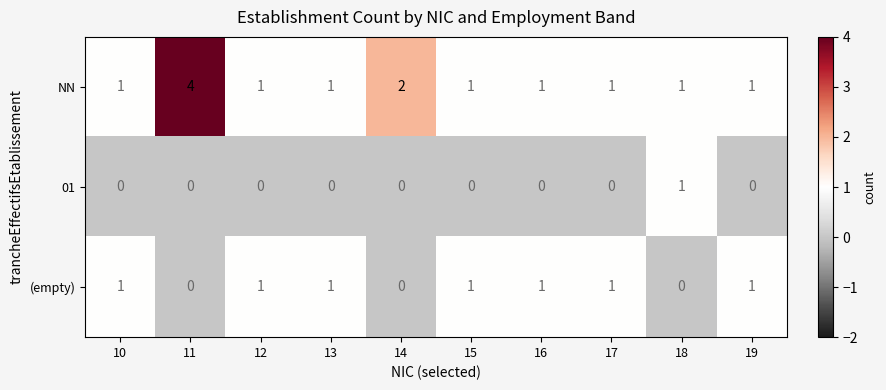

Which series changed the most between 11 and 12?

NN